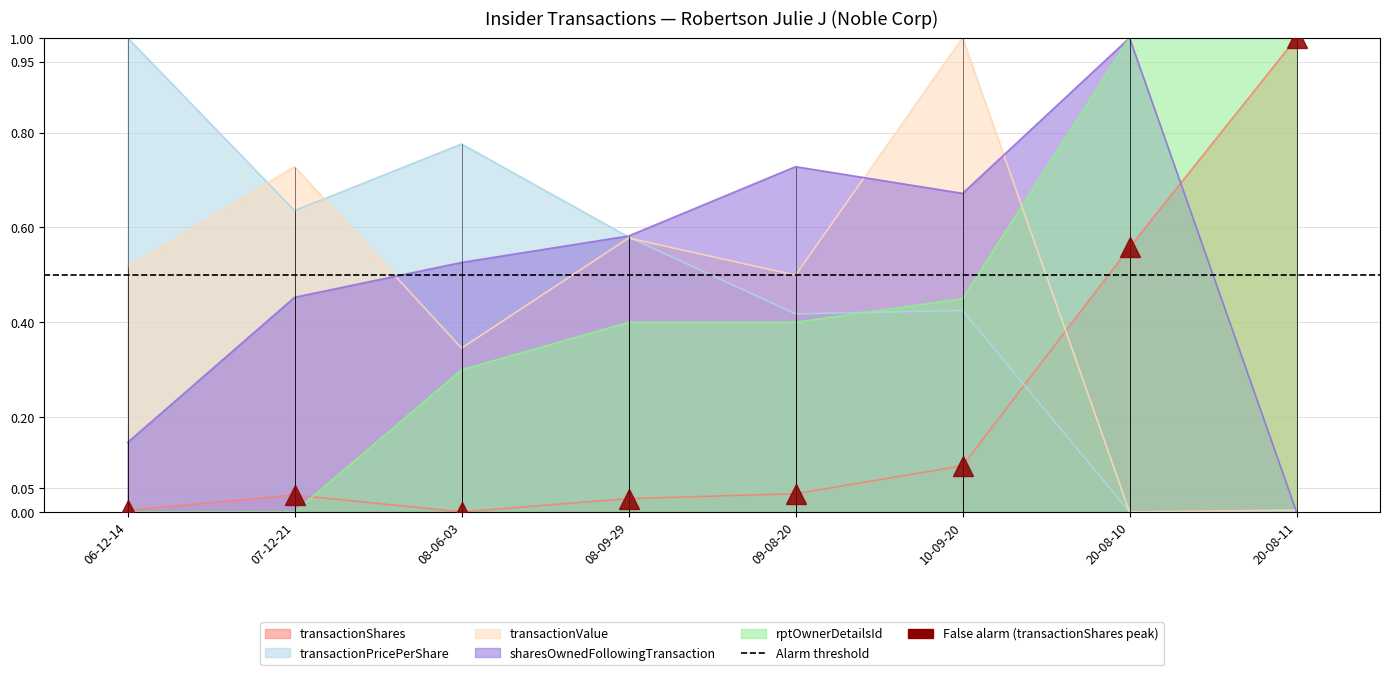

What is the sum of the transactionShares values at 20-08-11 and 10-09-20?

1.1